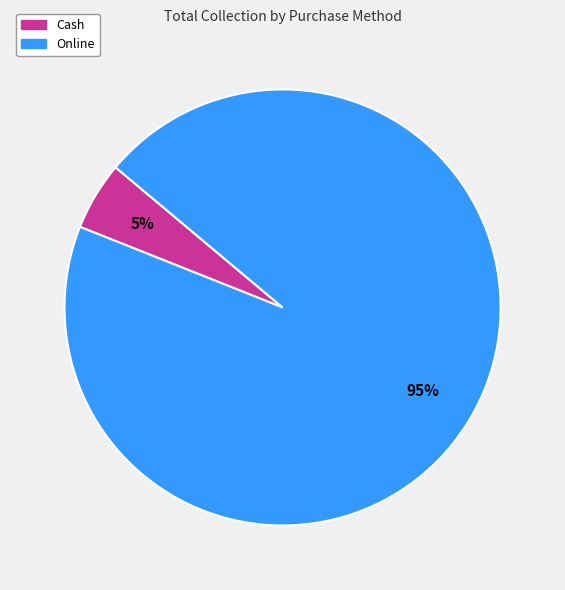

True or false: Cash accounts for 11% of the total.

False